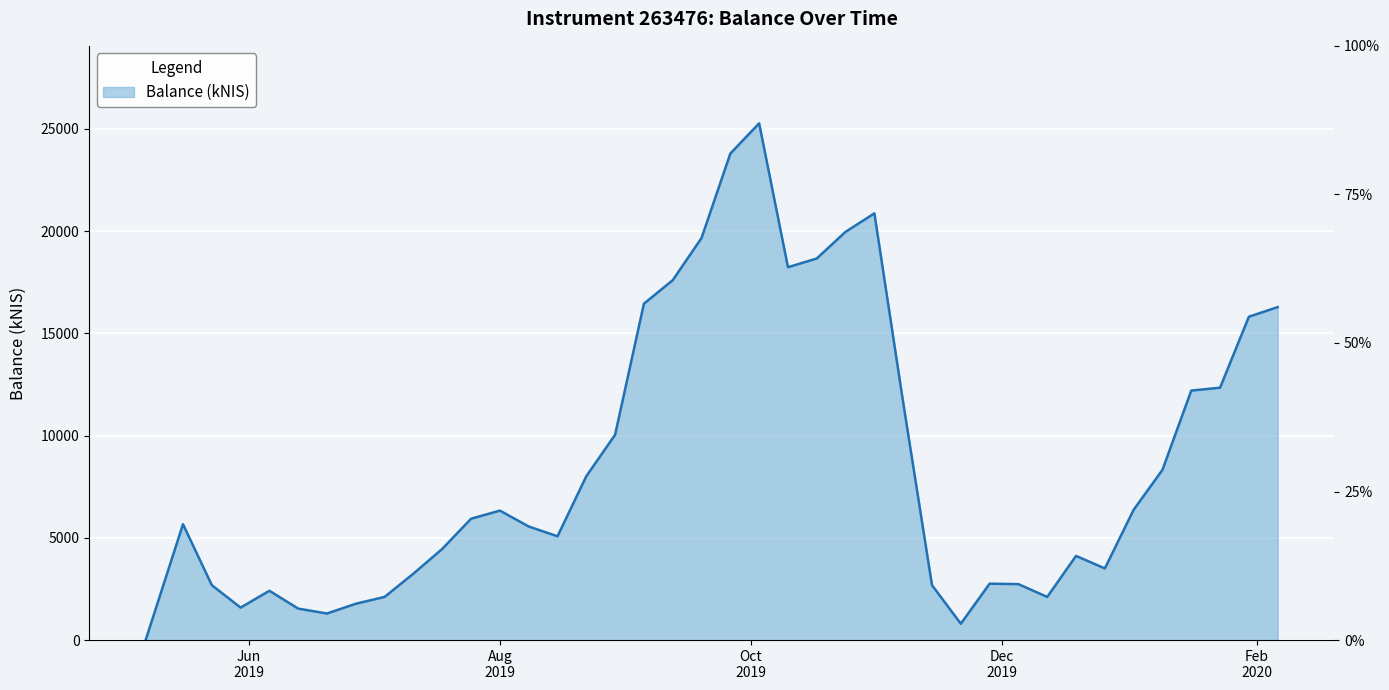

Is it true that the value at 2019-06-06 is 2412.4?

True